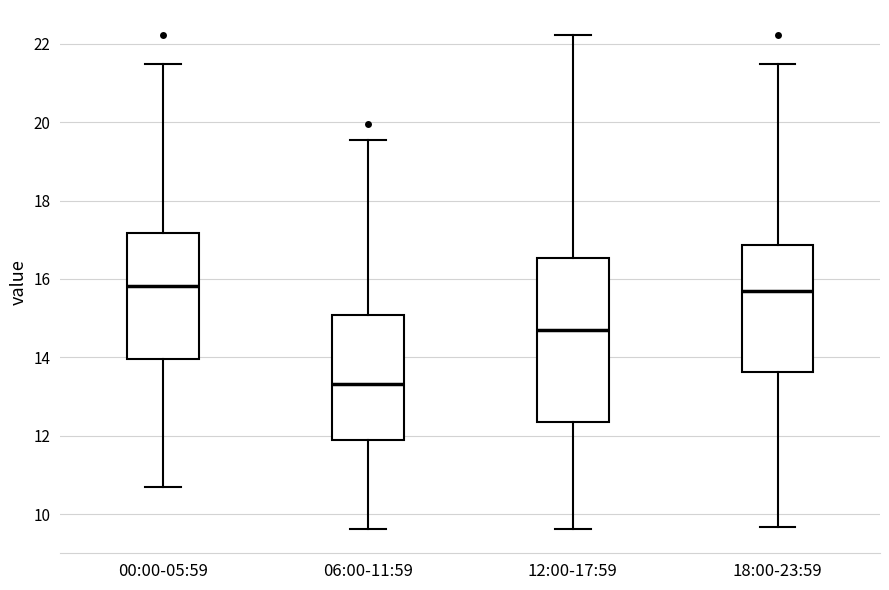

Reading left to right, transcribe this box plot: for each box, give where its median line is, the range the box spans, and where its two whiskers end, as read against the y-axis. The values are not printed on the chart, so give them approximately, as read against the axis.

00:00-05:59: median 15.8, box 14.0 to 17.2, whiskers 10.6 to 21.4
06:00-11:59: median 13.4, box 11.8 to 15.0, whiskers 9.6 to 19.6
12:00-17:59: median 14.6, box 12.4 to 16.6, whiskers 9.6 to 22.2
18:00-23:59: median 15.8, box 13.6 to 16.8, whiskers 9.6 to 21.4